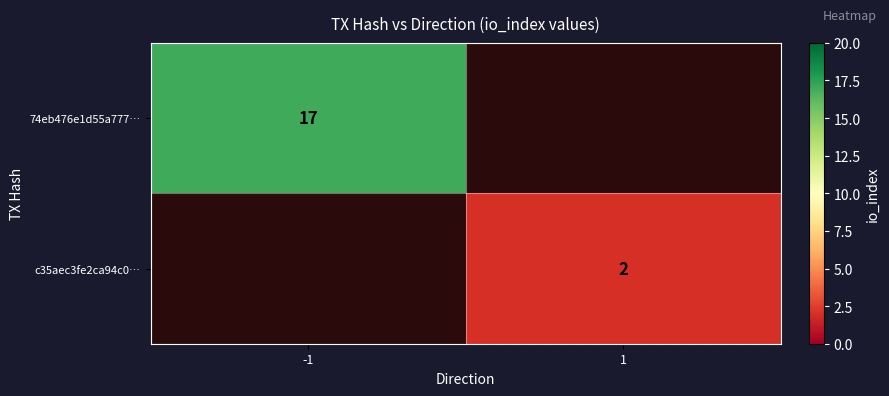

Is it true that 74eb476e1d55a777… equals 17 at -1?

True